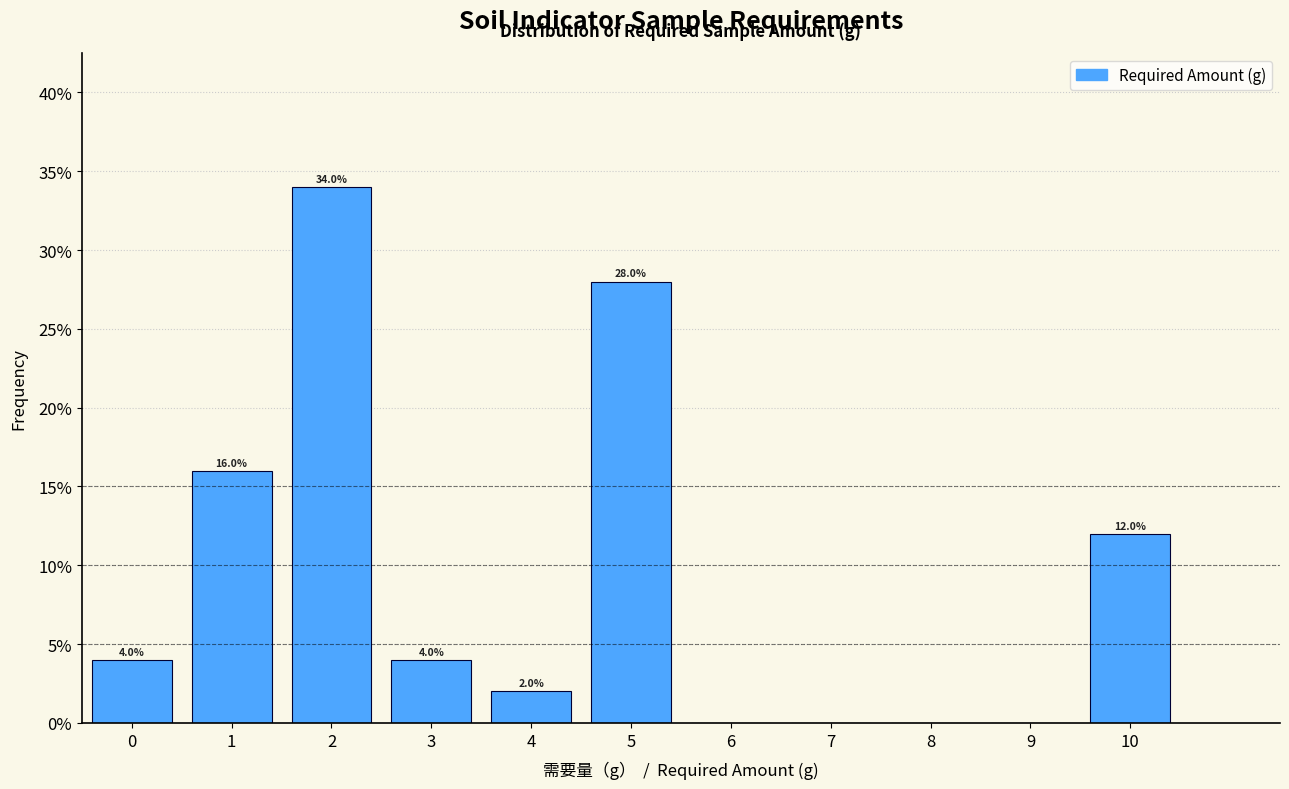

Reading left to right, extract all data points from this chart.

0=4.0	1=16.0	2=34.0	3=4.0	4=2.0	5=28.0	6=0.0	7=0.0	8=0.0	9=0.0	10=12.0